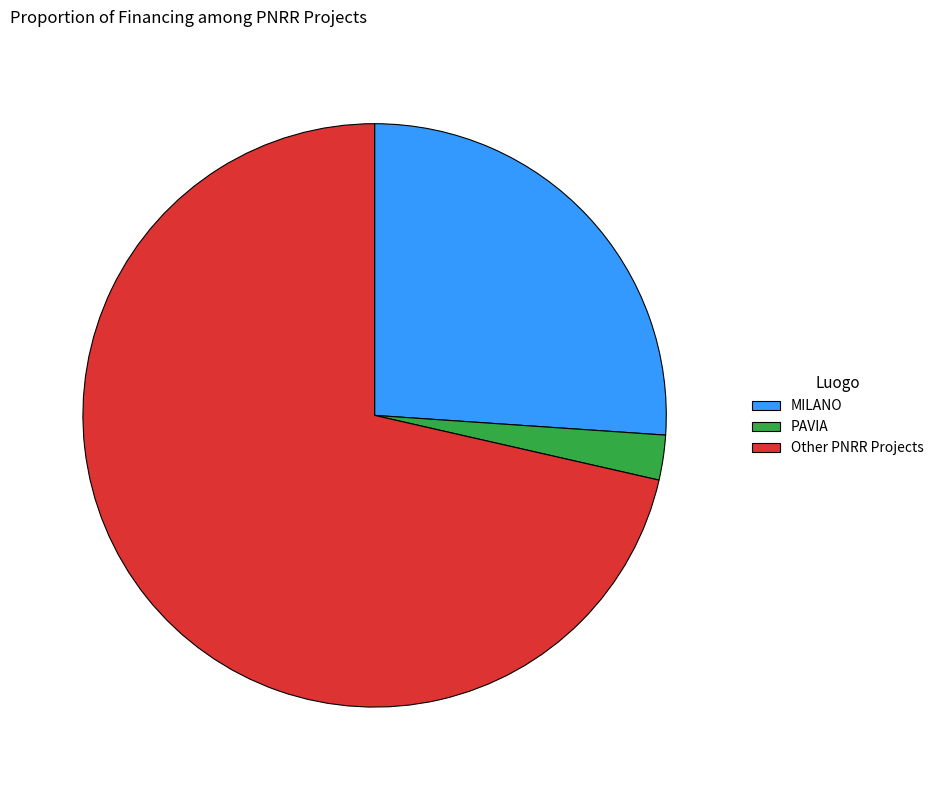

How many segments does this pie chart have?

3